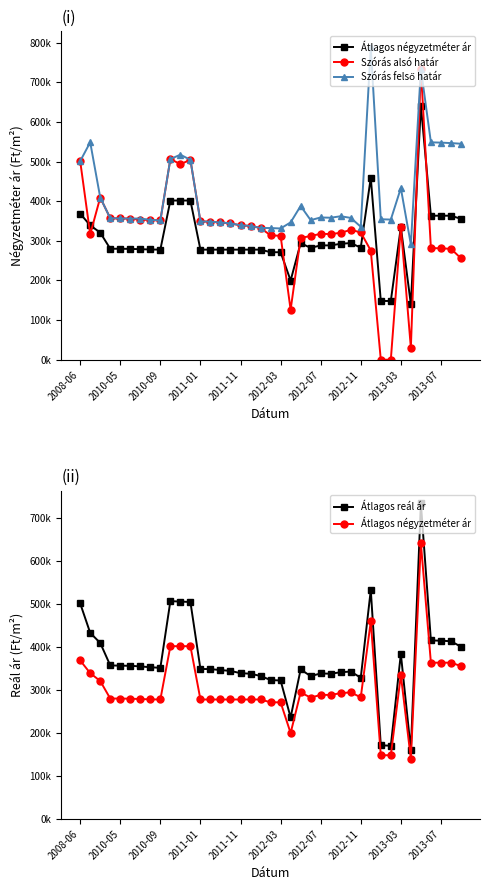

How many distinct data groups are displayed?

4